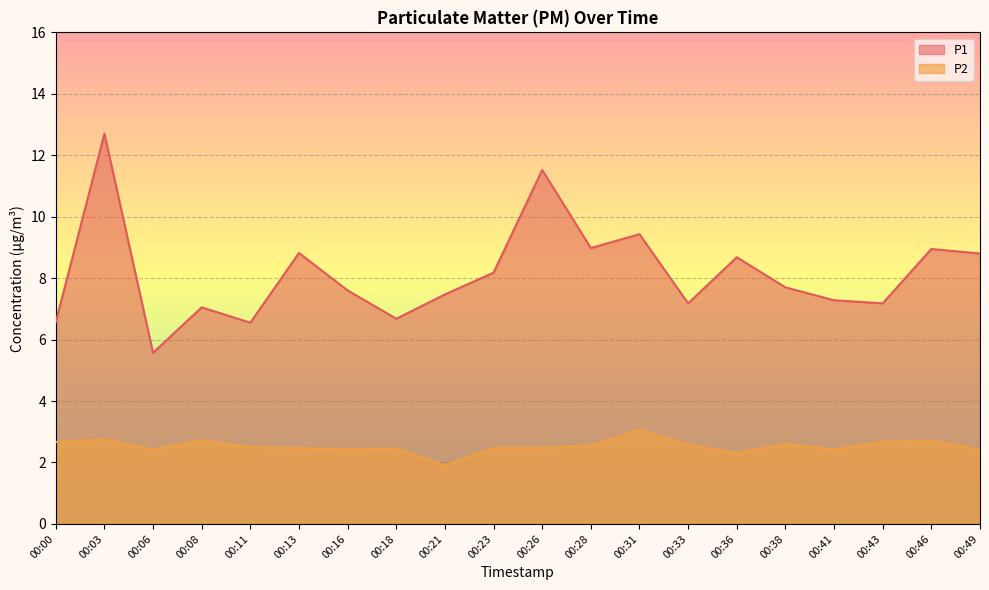

What is the value of the P2 point at the 4th from the left?

2.7